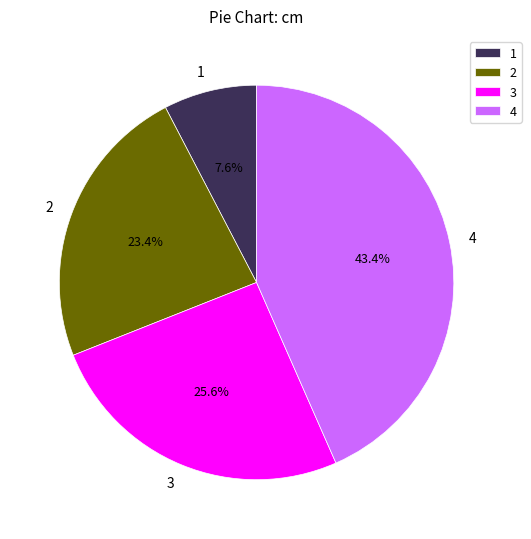

To the nearest percent, what portion does 1 represent?

8%